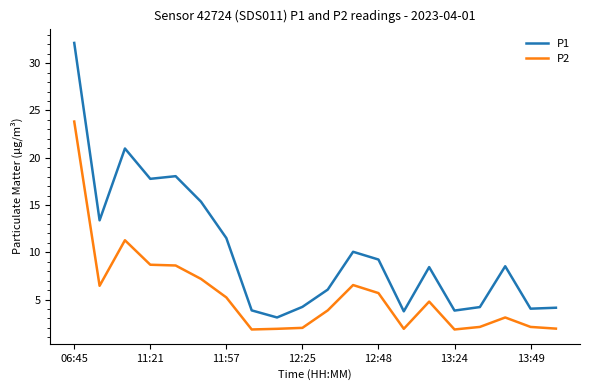

True or false: P1 and P2 intersect in this chart.

False